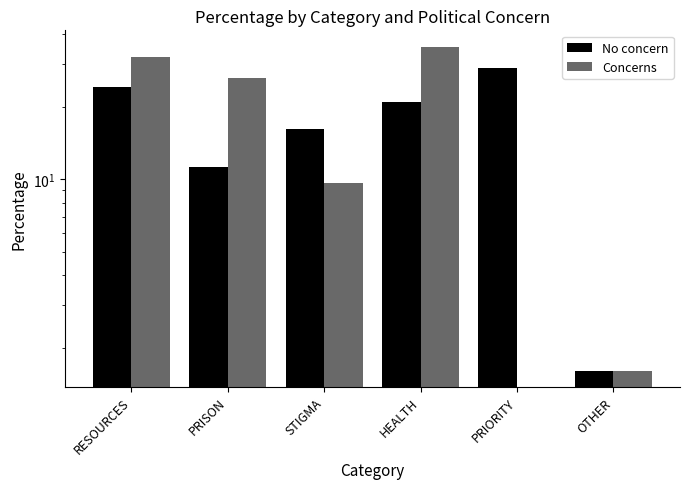

Is it true that No concern equals 33.2 at HEALTH?

False